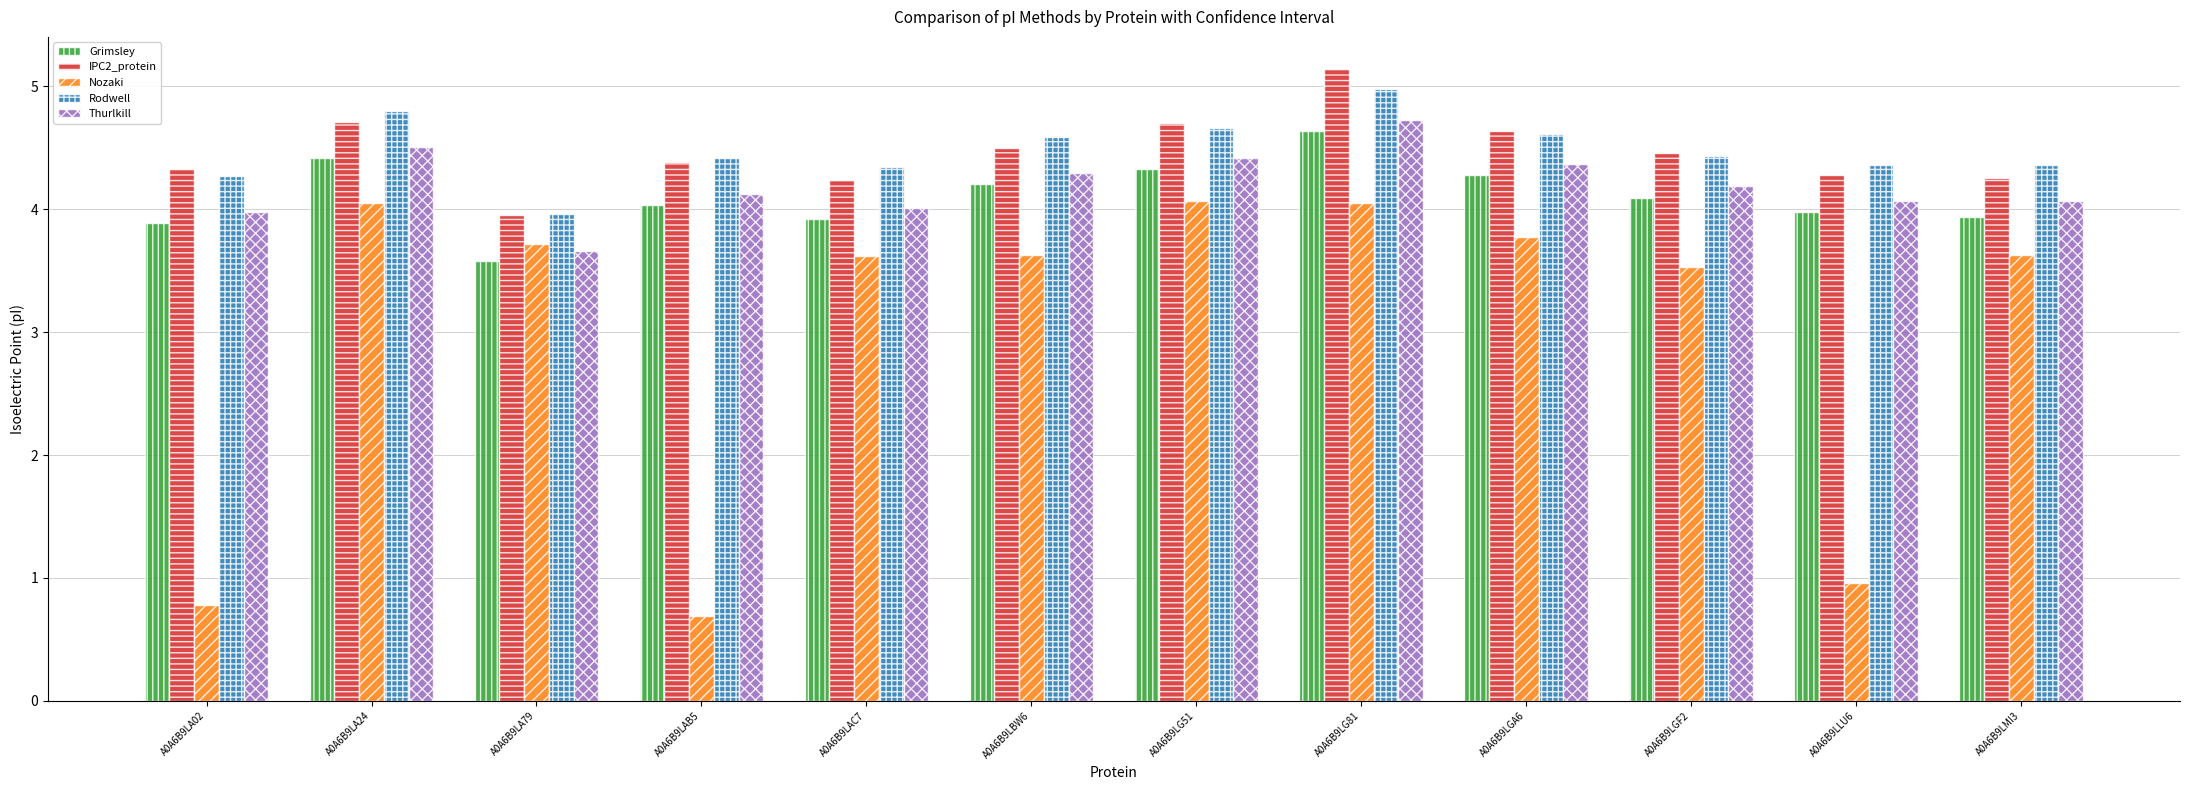

How many bars are there in total?

60